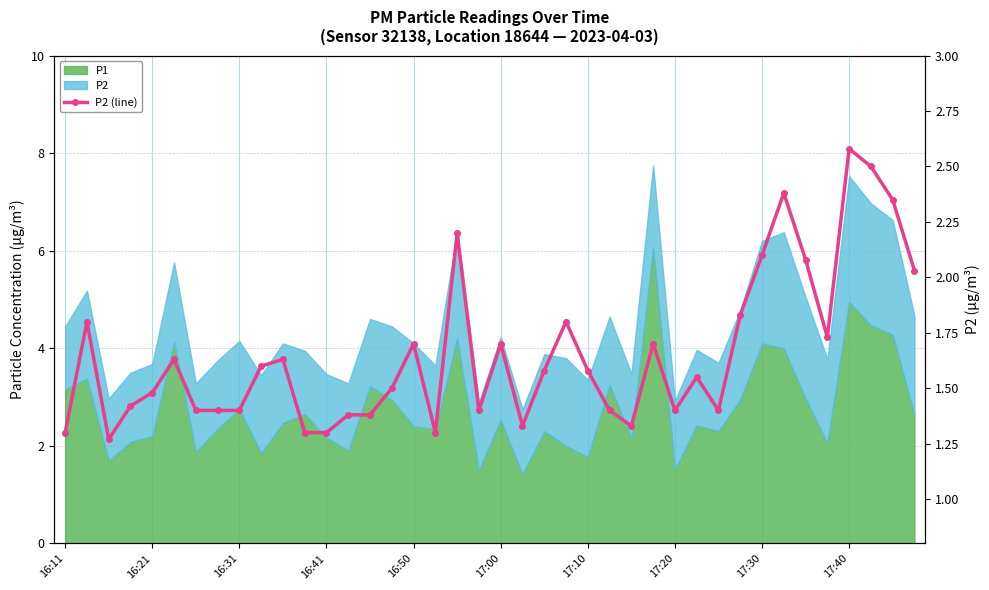

Is it true that the value at 16:50 is 2.5?

False